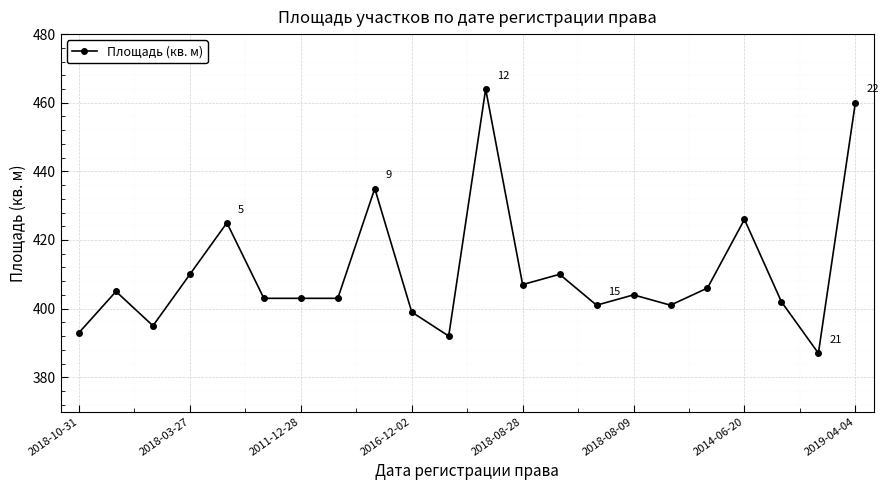

What is the difference between the second highest and minimum values?

73